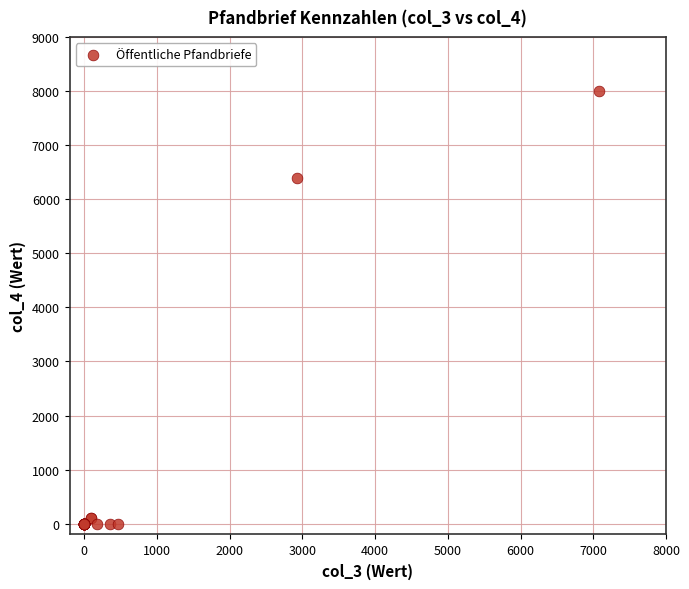

What Y value in the scatter plot is closest to 4002?

6394.8